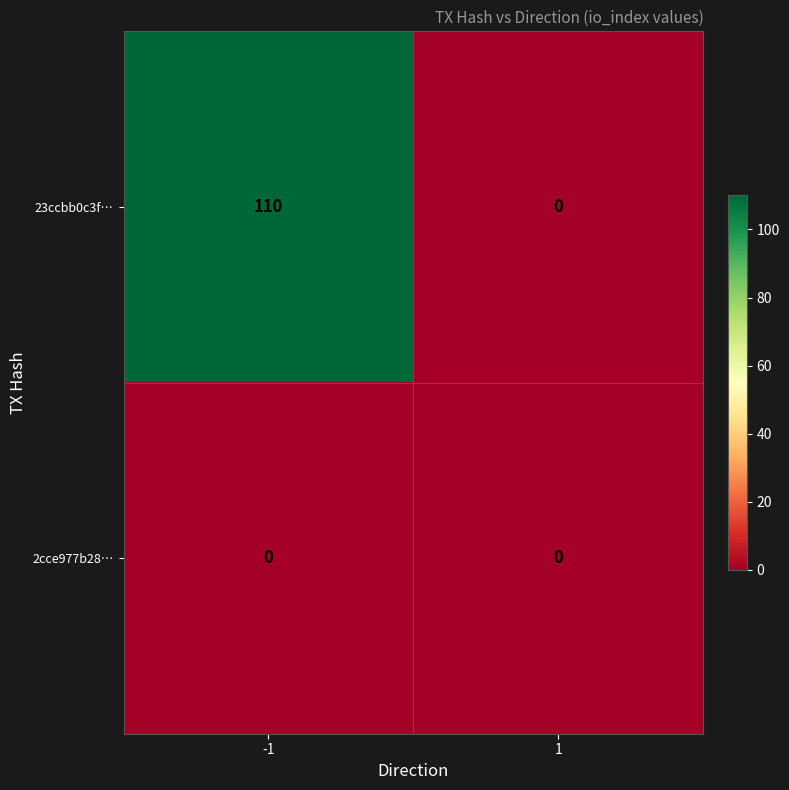

Between -1 and 1, which series saw the biggest shift?

23ccbb0c3f…